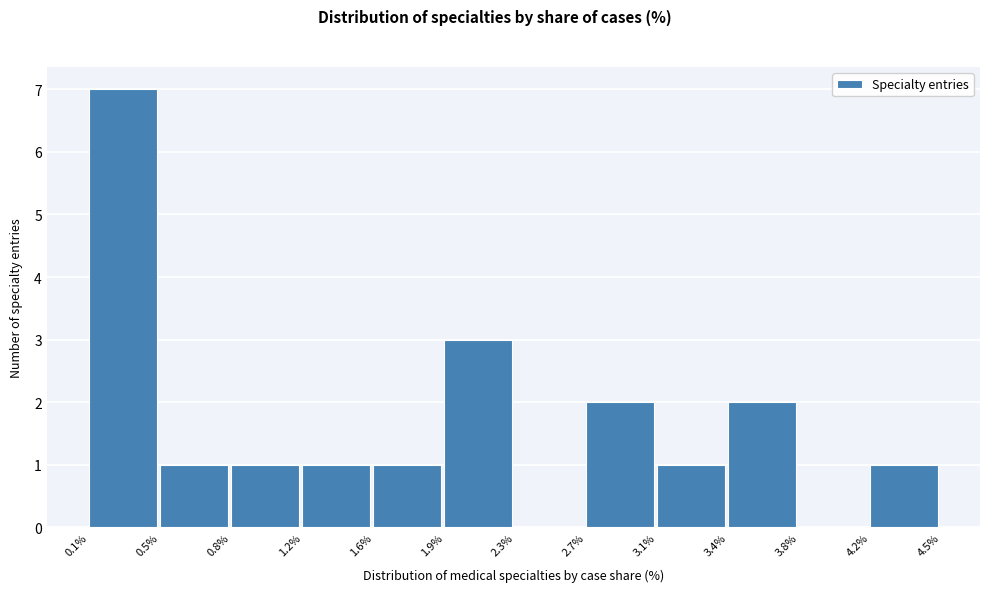

Which range on the x-axis has the tallest bar?

0.1% to 0.5%